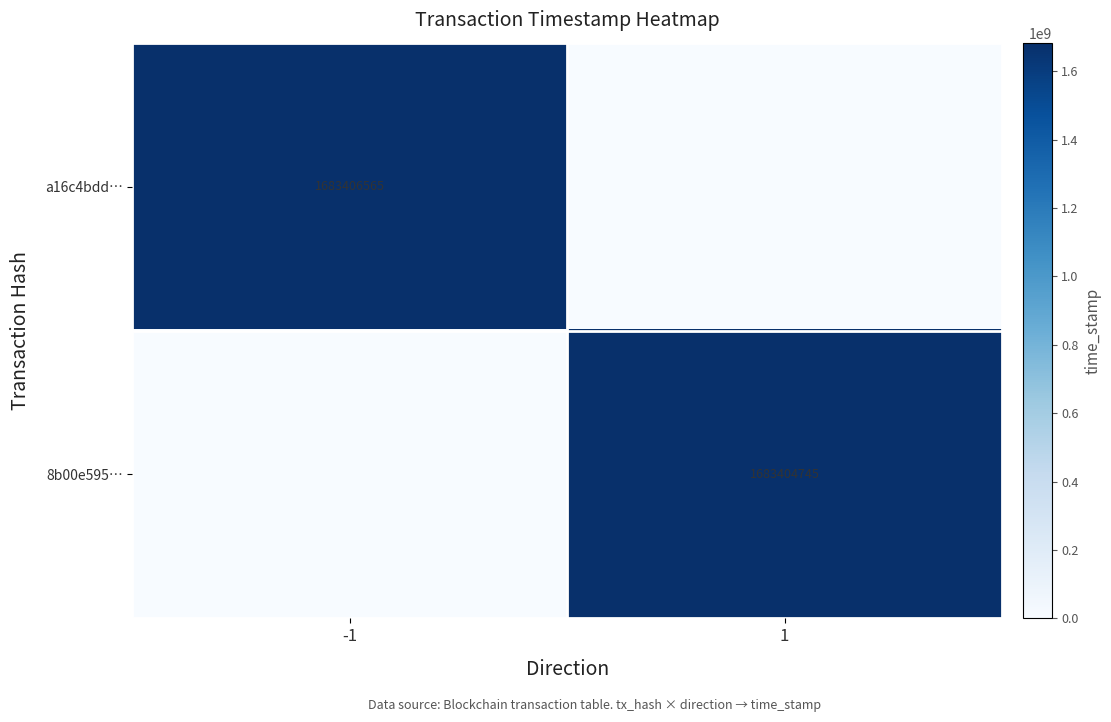

Rank the categories by 8b00e595… value from highest to lowest.

1, -1